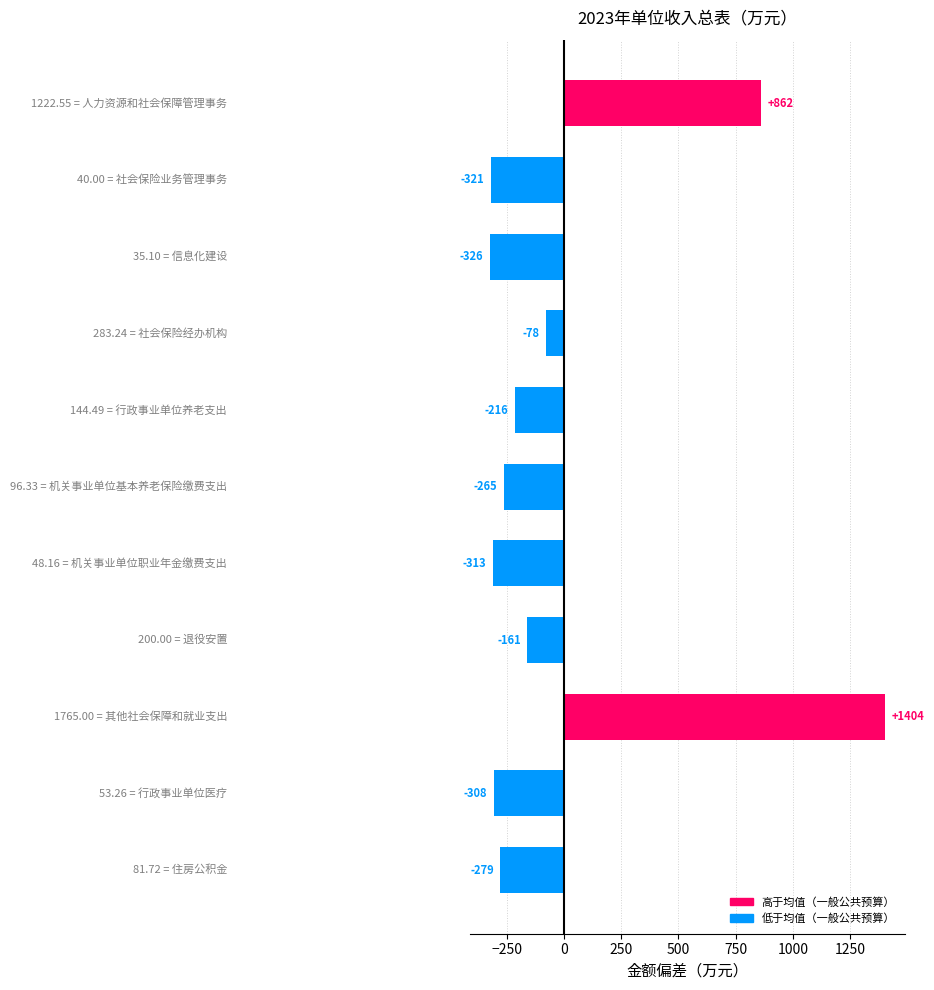

How many bars are there in total?

11